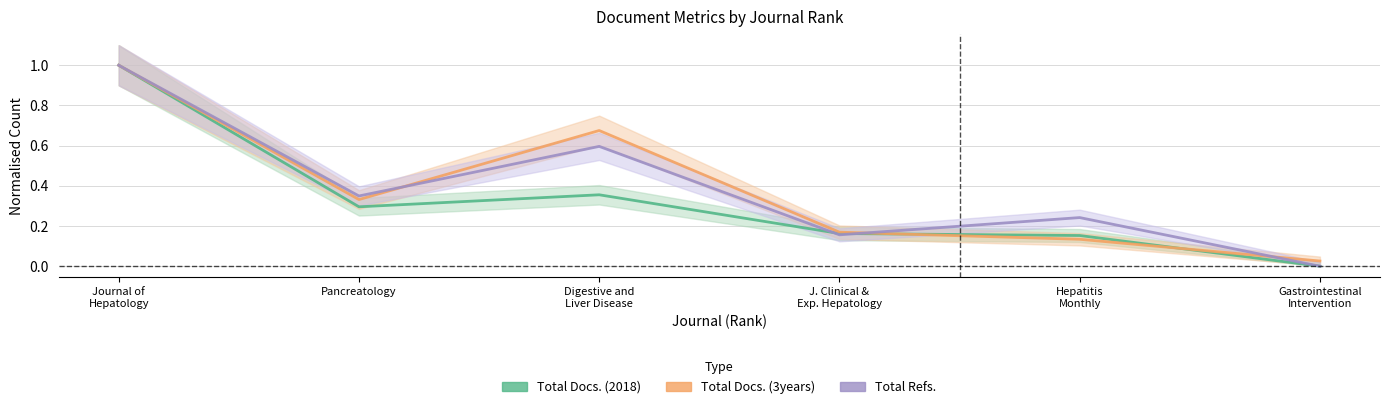

List the series in order of their peak value, highest first.

Total Docs. (2018), Total Docs. (3years), Total Refs.